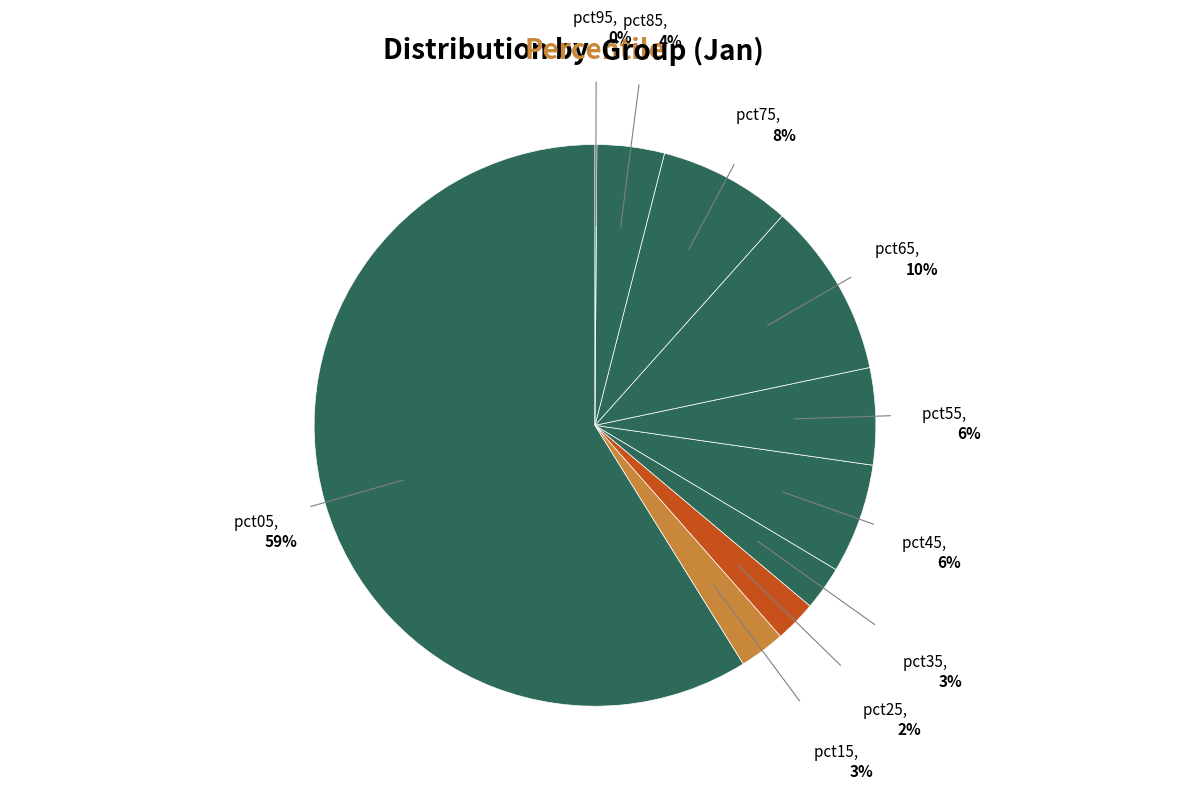

How many segments does this pie chart have?

10